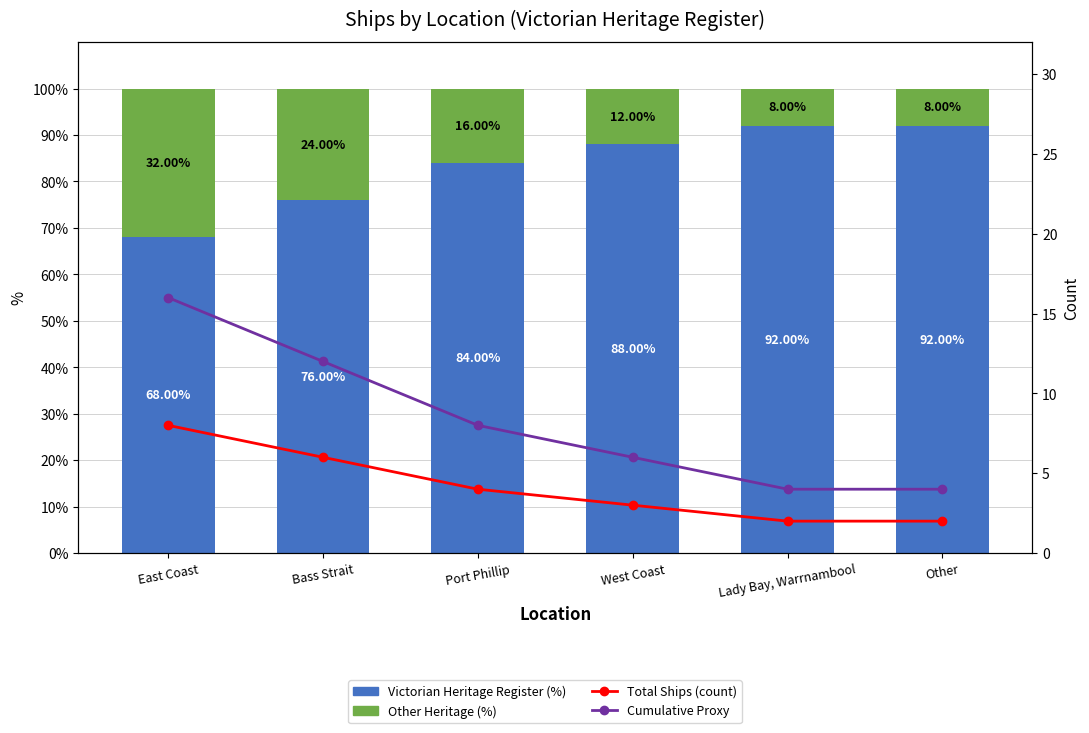

How many categories are shown in the chart?

6